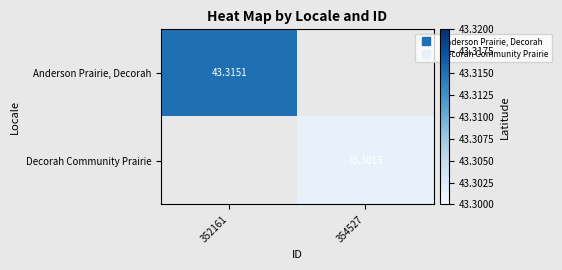

How many values in Anderson Prairie, Decorah are above zero?

1